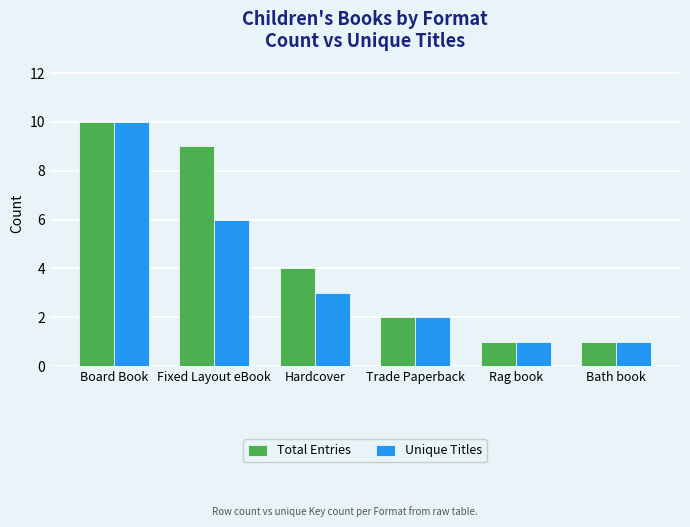

What is the approximate value of Total Entries at Bath book?

1